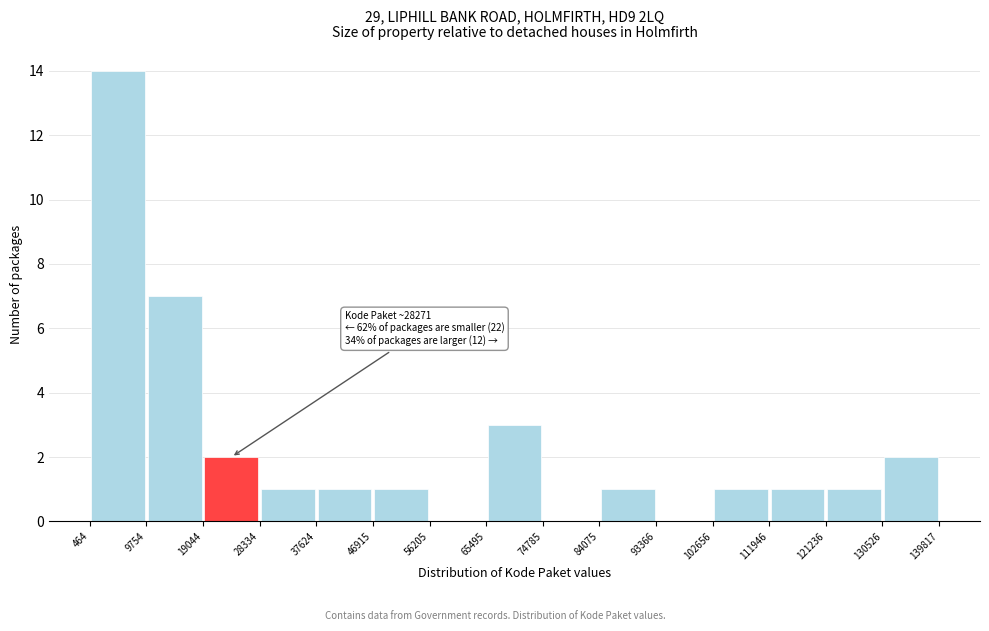

Which range on the x-axis has the tallest bar?

464 to 9754